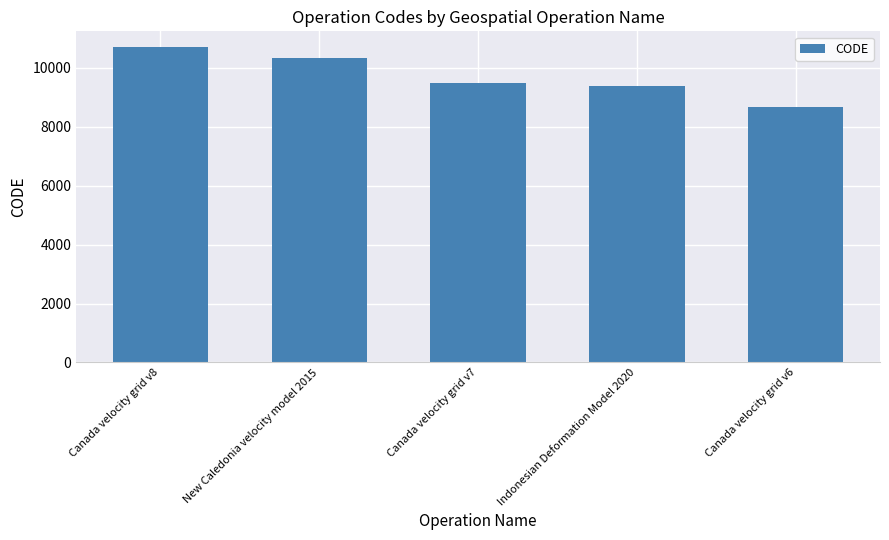

Which has a higher value, Indonesian Deformation Model 2020 or Canada velocity grid v6?

Indonesian Deformation Model 2020